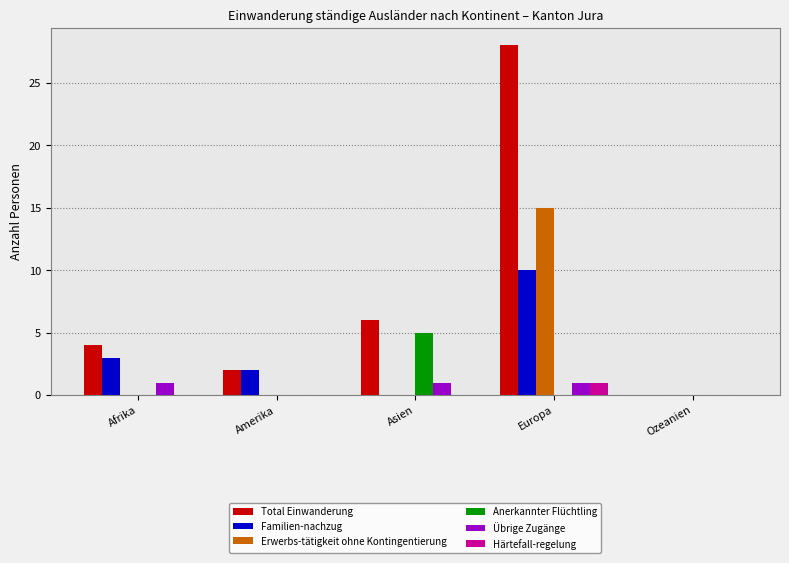

Count the number of categories in the chart.

5